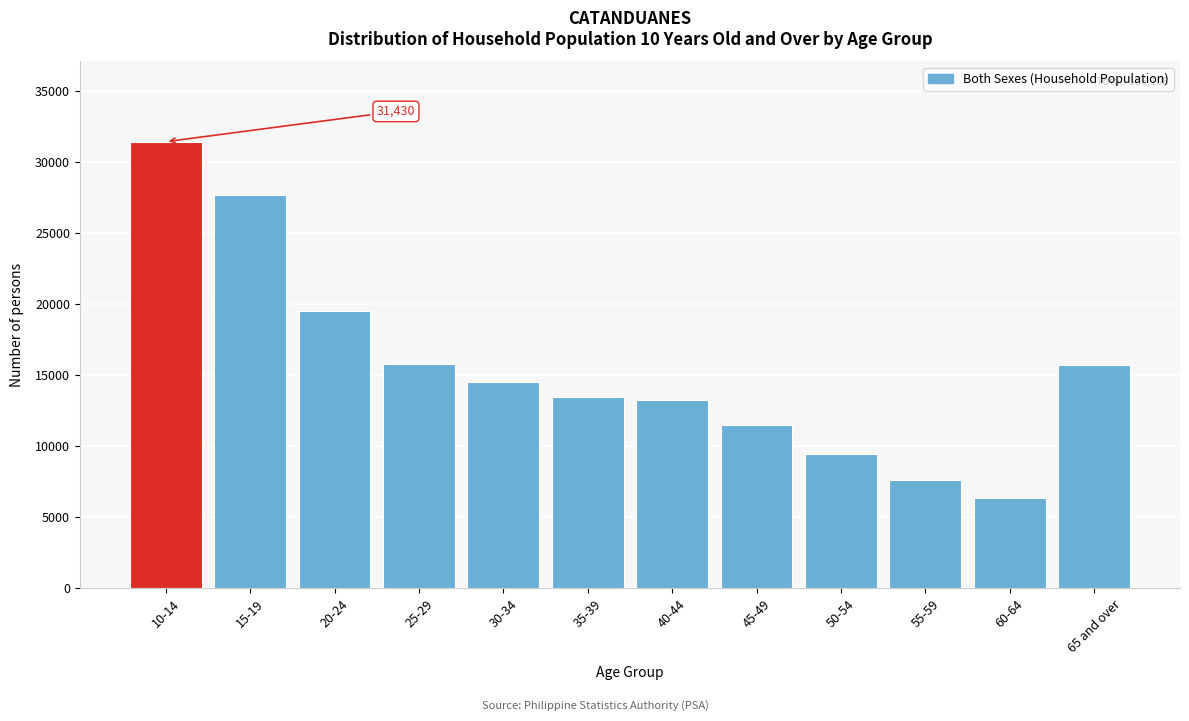

What is the value of the 4th bar from the left?

15754